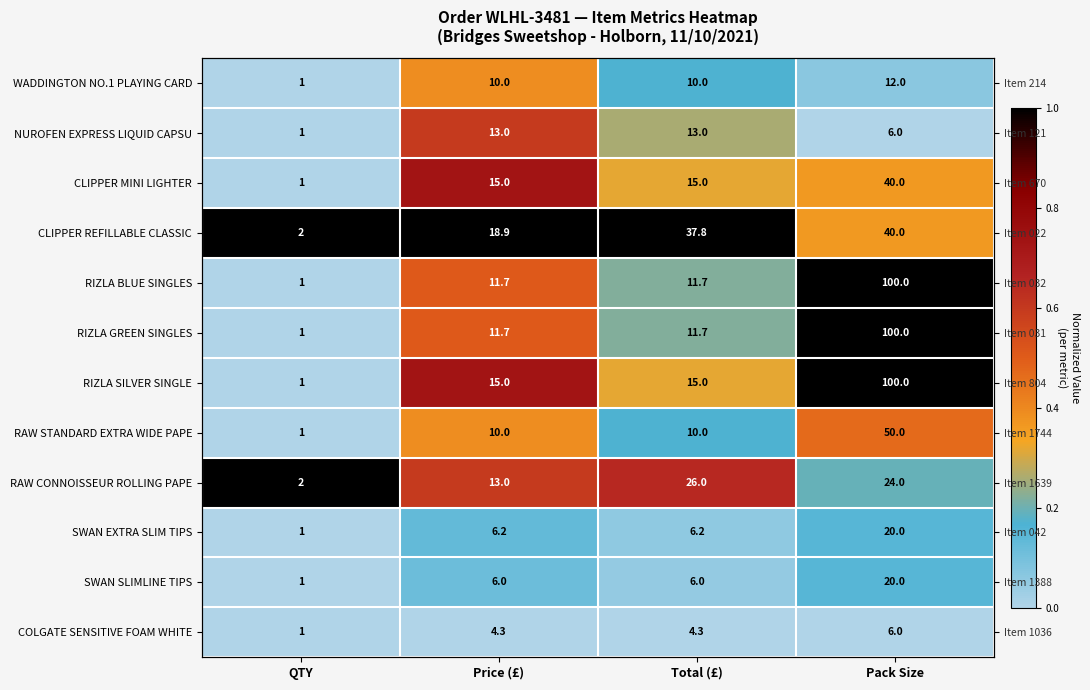

Is it true that WADDINGTON NO.1 PLAYING CARD equals 0.1 at Price (£)?

False